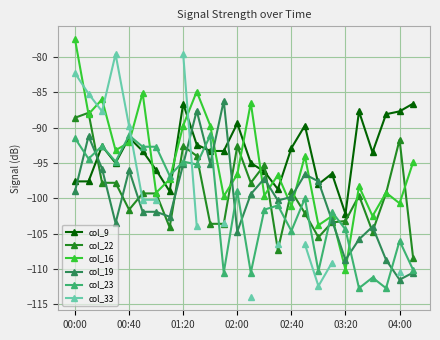

True or false: col_9 has more than 1 interior local peaks.

True